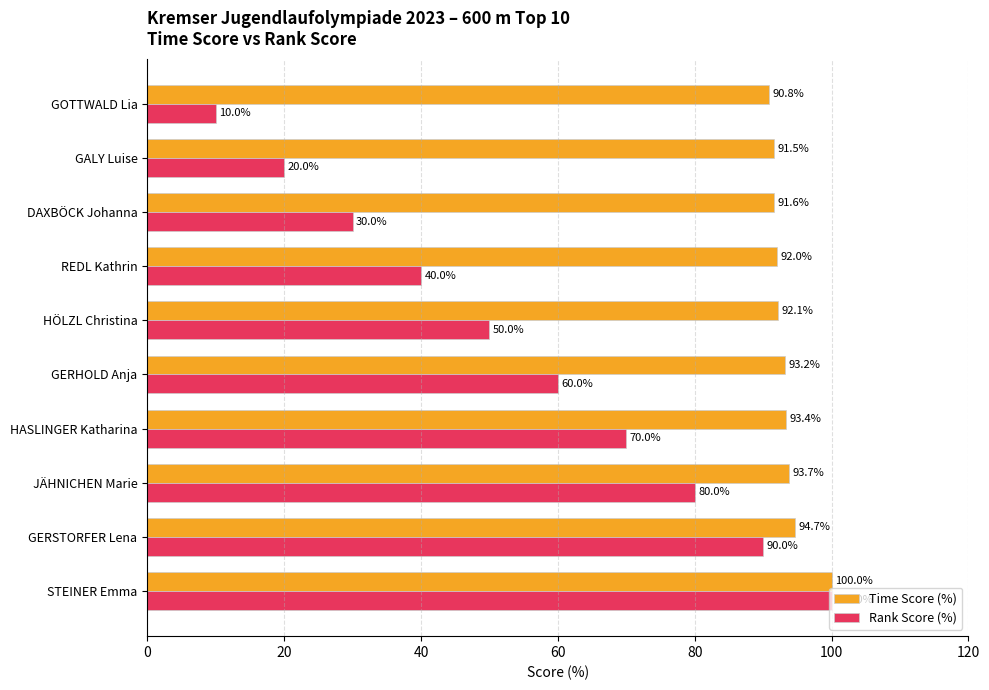

Which series has the widest spread of values?

Rank Score (%)